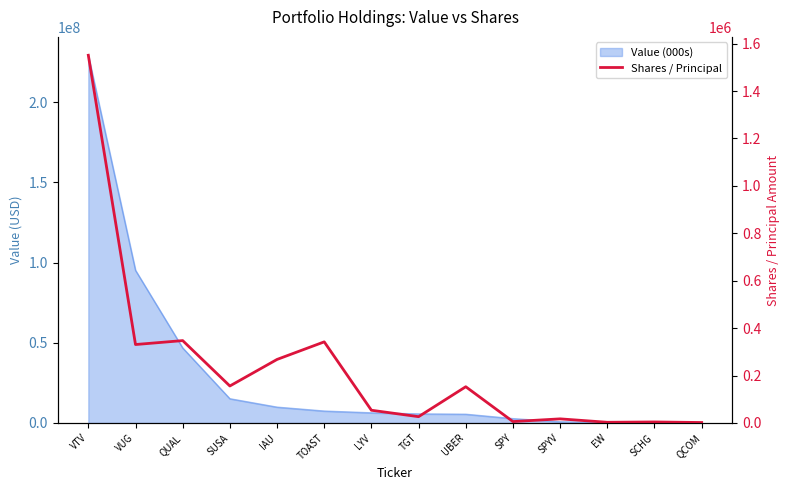

How many interior local peaks (higher than both neighbors) does the data have?

5